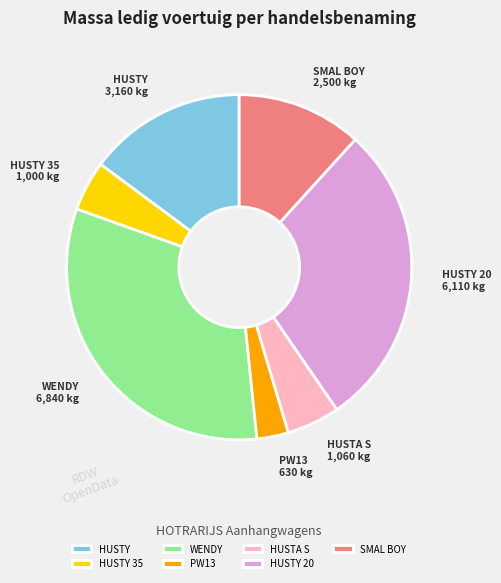

Is the sum of PW13 and WENDY greater than half?

No